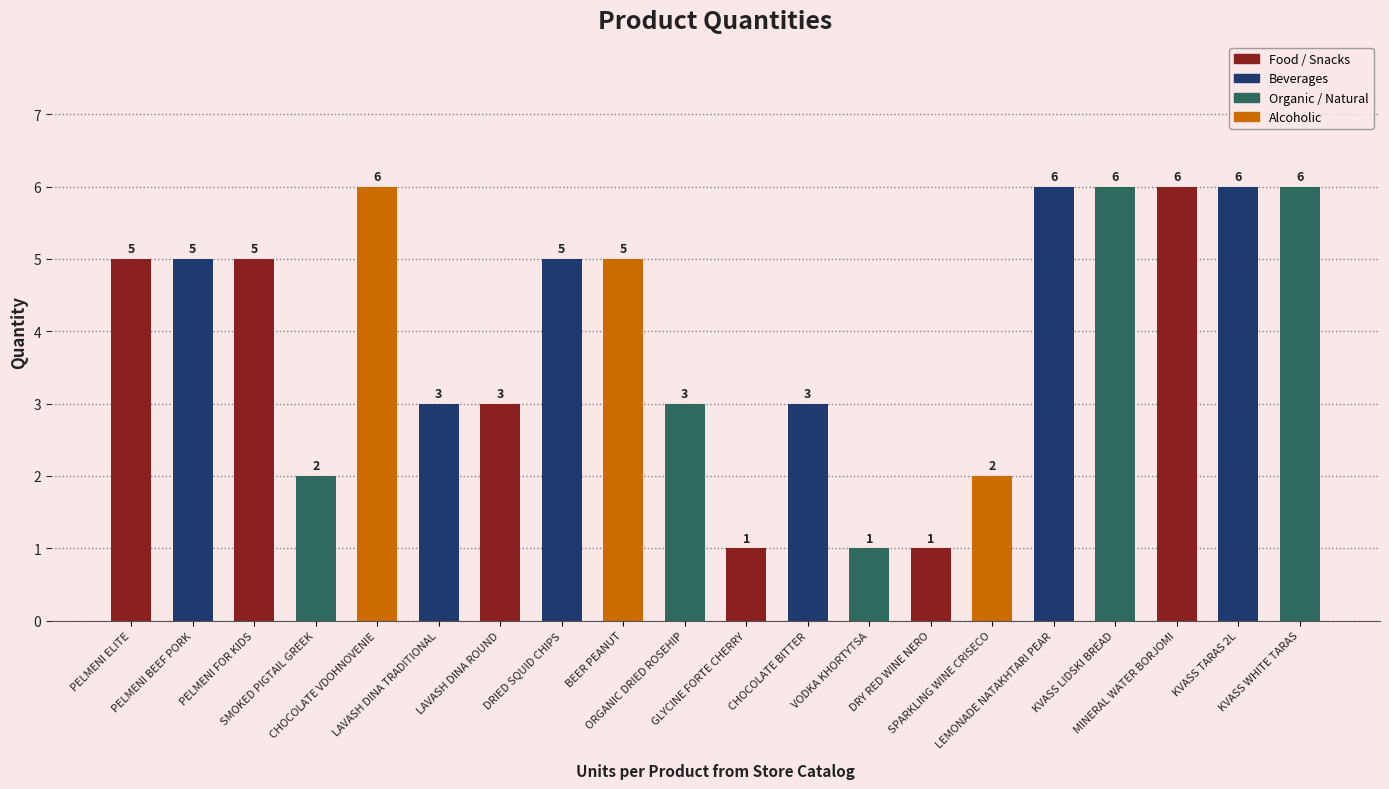

What is the sum of the values at CHOCOLATE BITTER and SMOKED PIGTAIL GREEK?

5